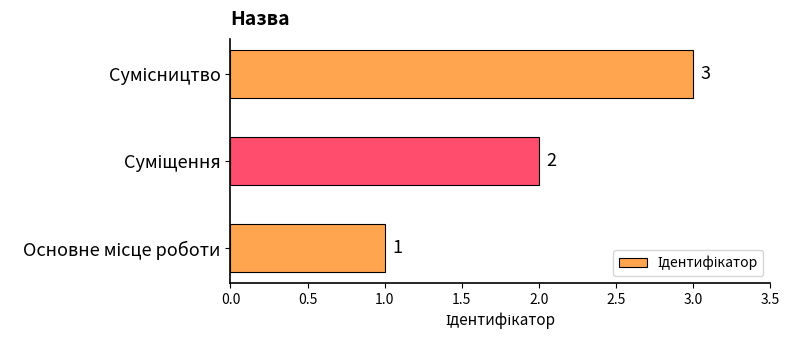

How many values are between 1 and 3?

3